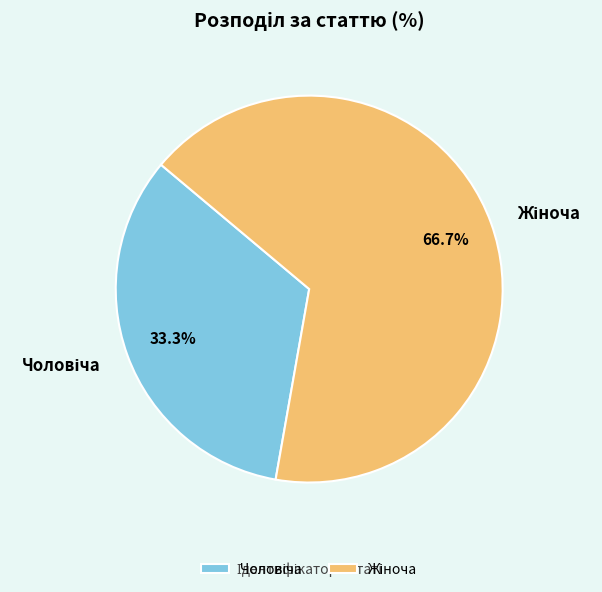

Is there any slice that represents more than half of the pie?

Yes